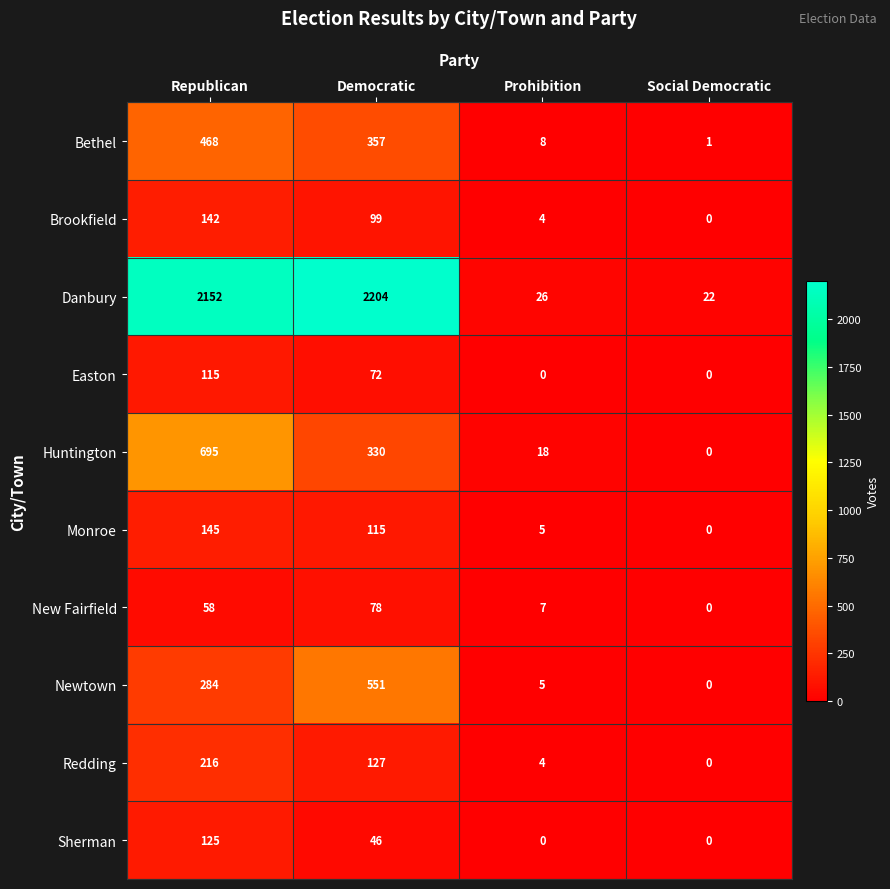

Which series has the largest total across all categories?

Danbury